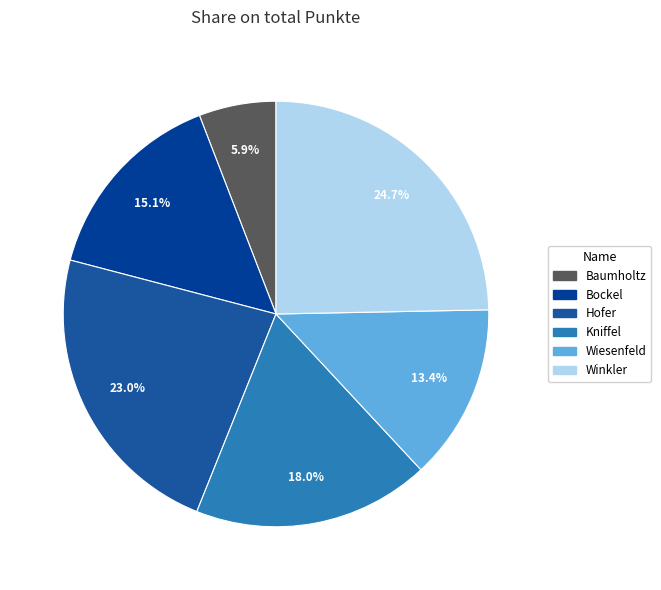

True or false: Kniffel accounts for 18% of the total.

True